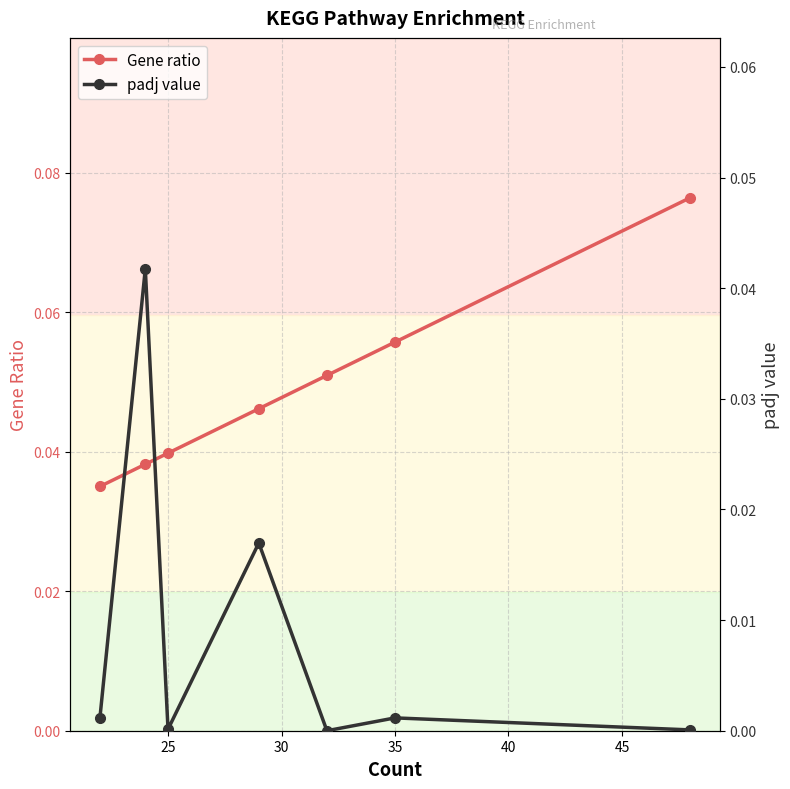

True or false: Gene ratio has more than 1 points higher than both neighbors.

False